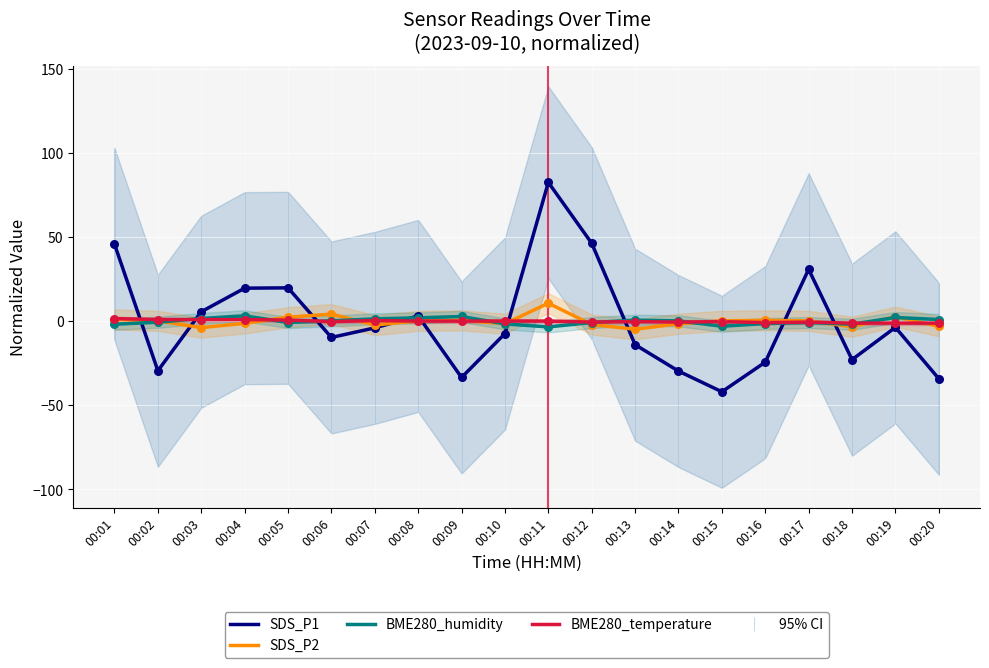

Which series contains the lowest Y value?

SDS_P1